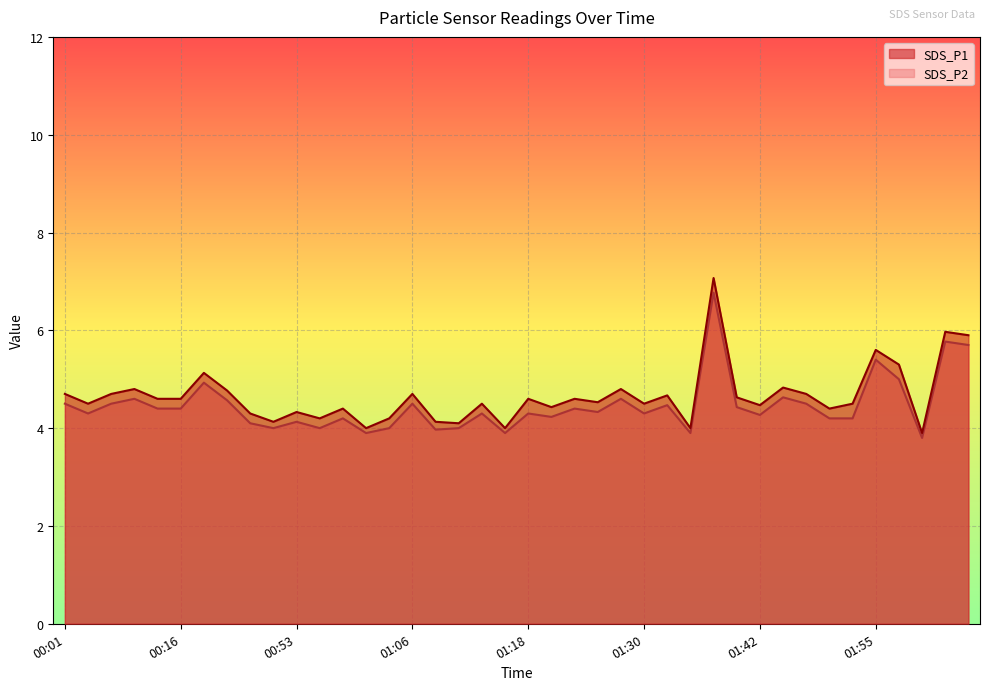

The SDS_P1 series shows 4.3 at 00:46. True or false?

True